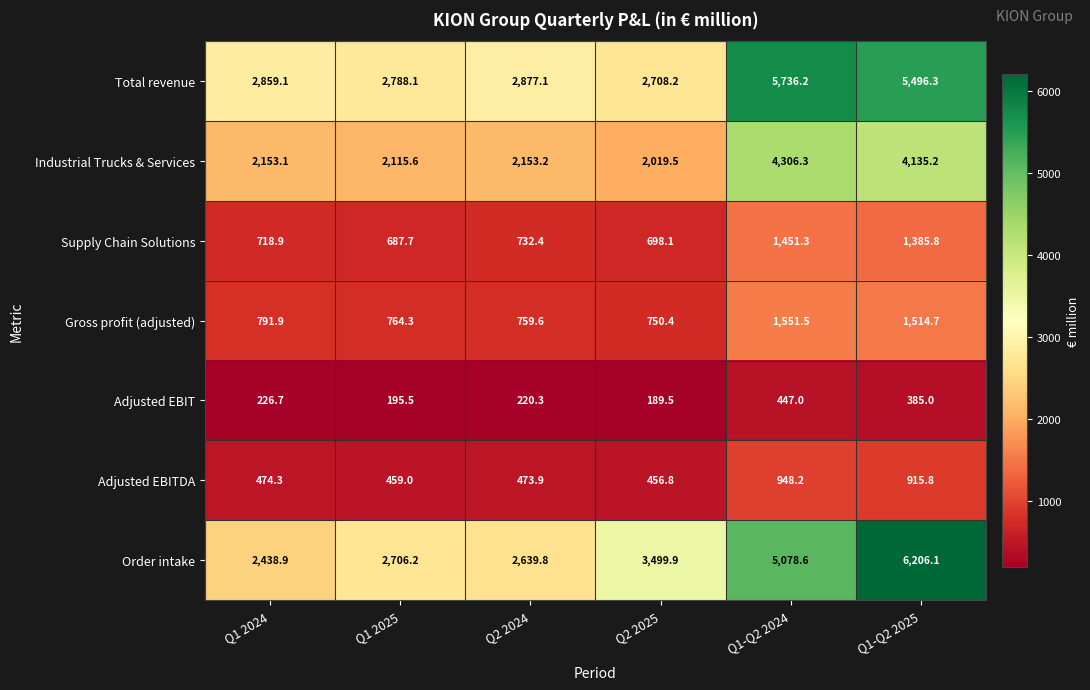

At how many categories does at least one series exceed 1998?

6